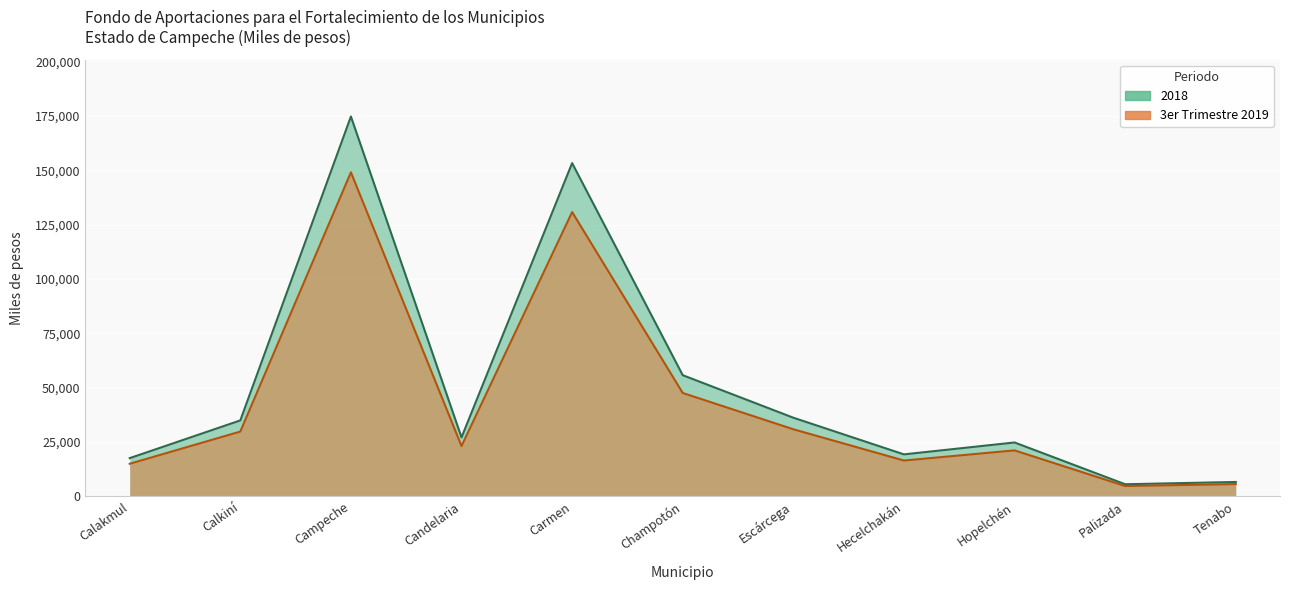

What position from the right is Escárcega?

5